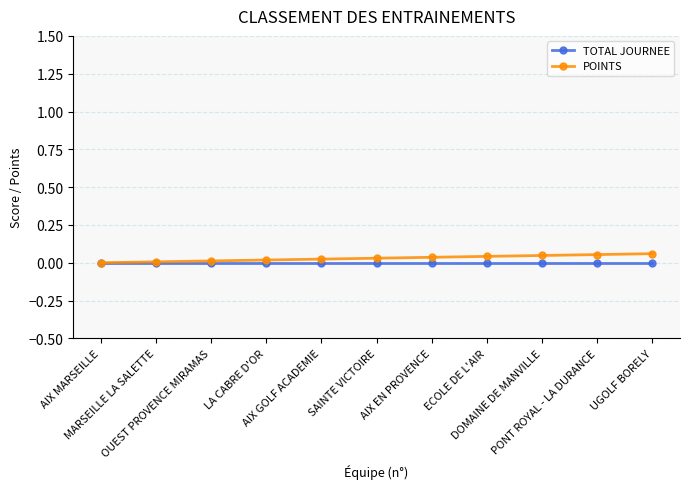

The value of POINTS at AIX GOLF ACADEMIE is 0.0. True or false?

False